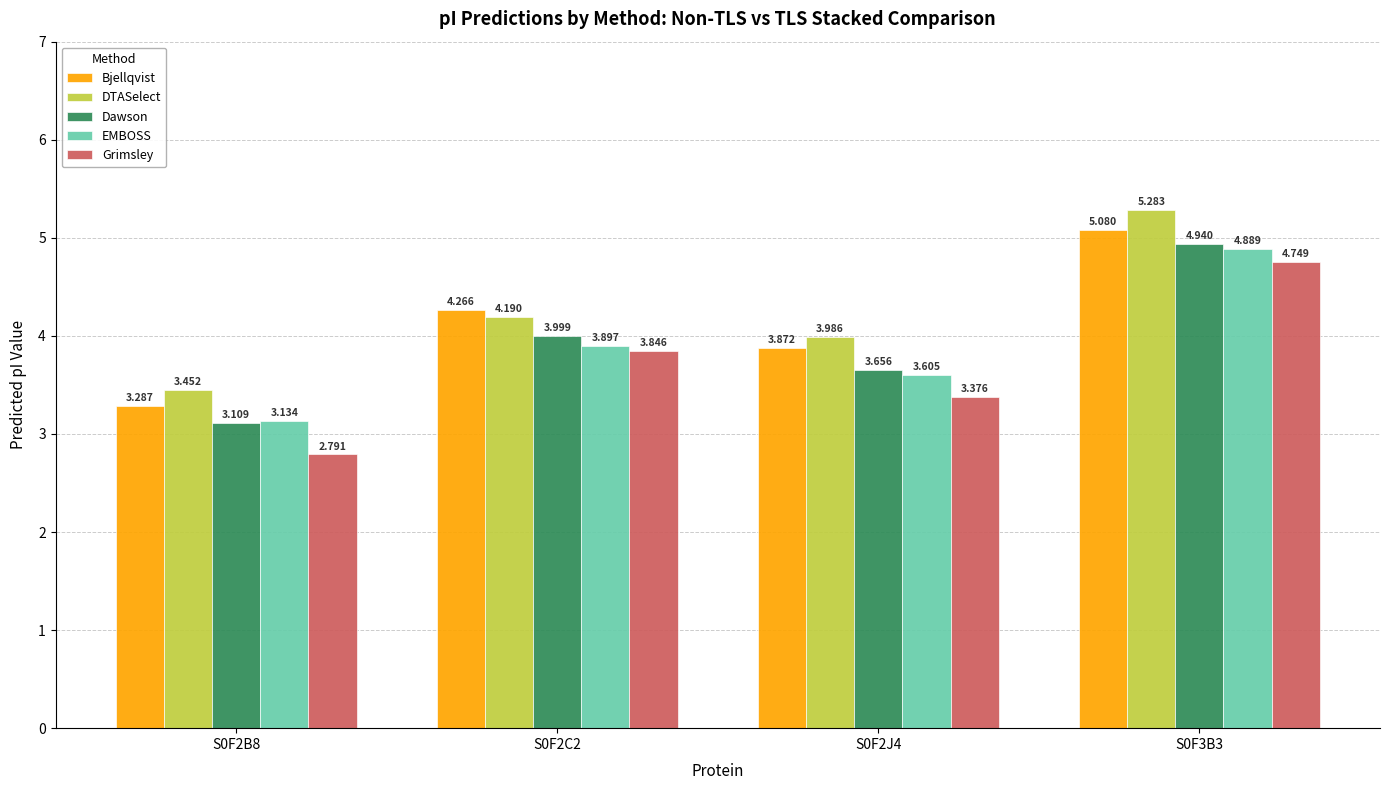

What is the label of the 2nd bar from the left?

S0F2C2